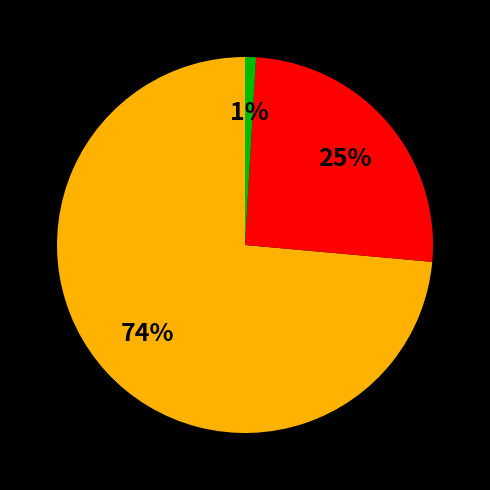

To the nearest percent, what is the difference between the largest and smallest slice percentages?

73%